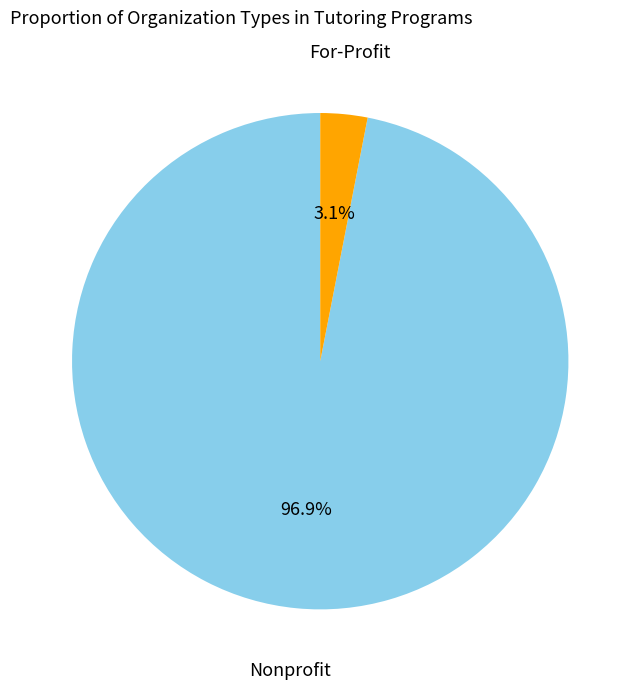

Is Nonprofit the majority of the pie?

Yes